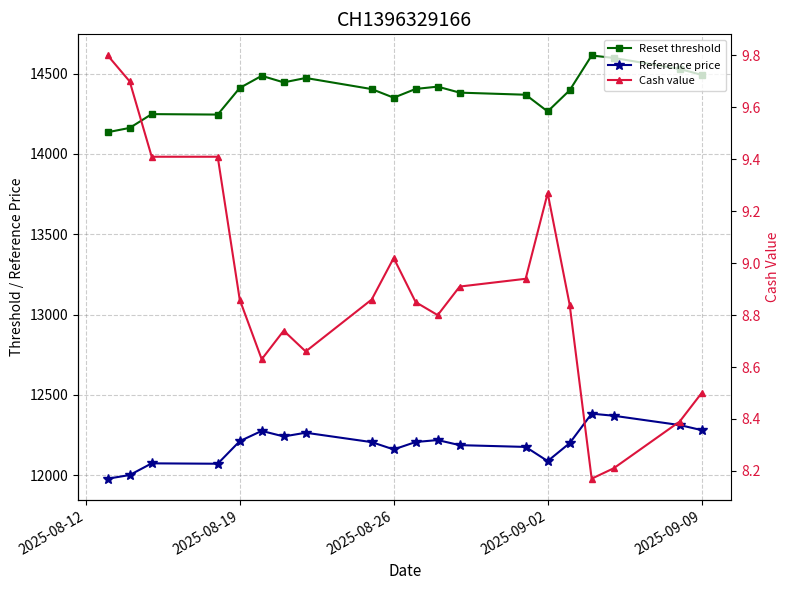

What is the maximum value for Reset threshold?

14612.5